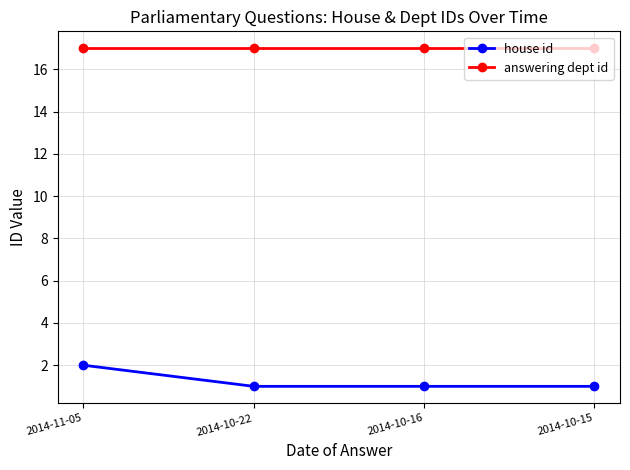

Is it true that house id equals 2 at 2014-10-15?

False